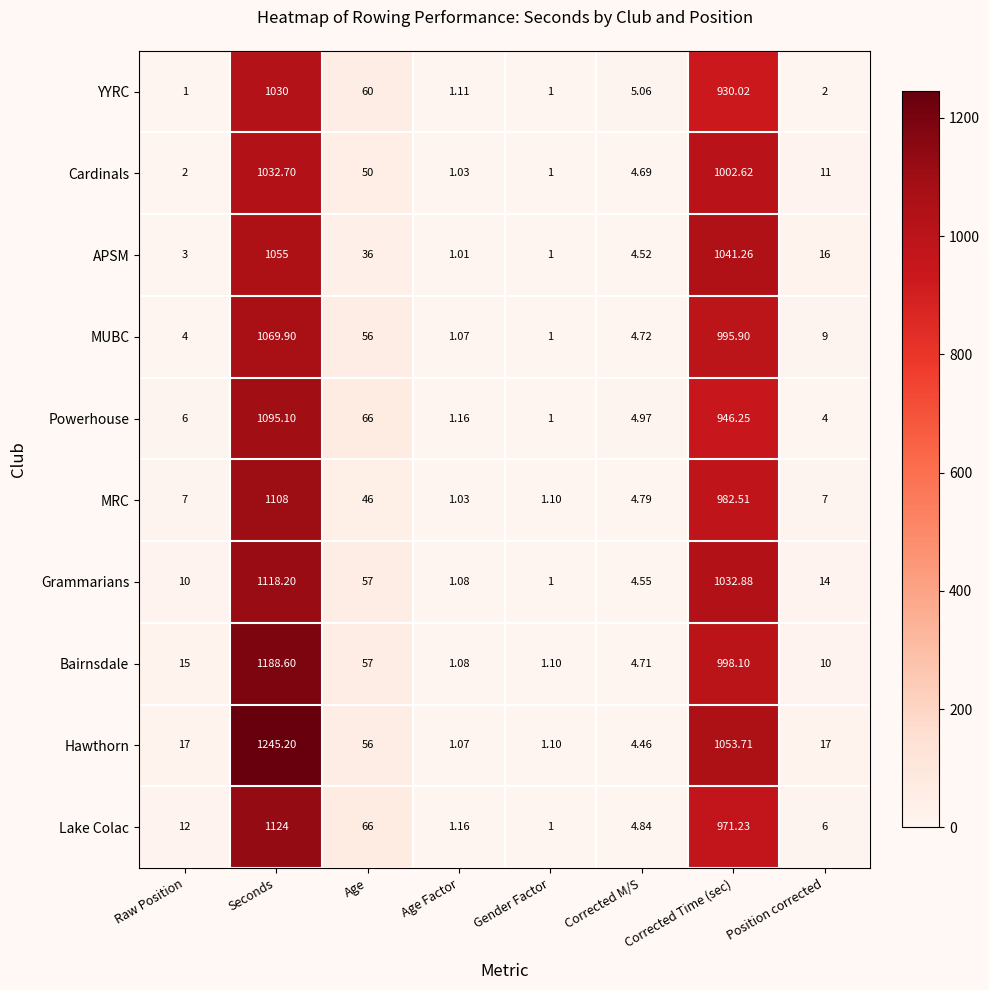

Which series changed the most between Seconds and Age Factor?

Hawthorn